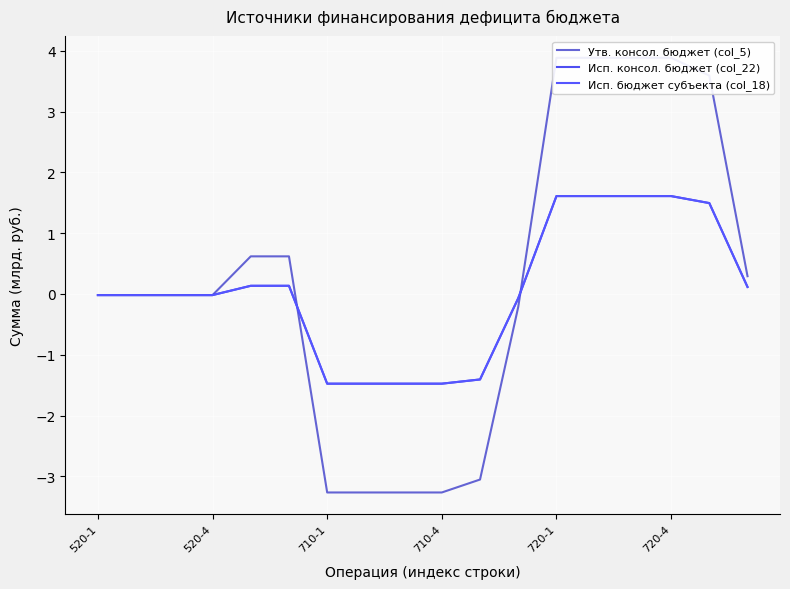

Which category has the highest value in the Исп. консол. бюджет (col_22) series?

720-1